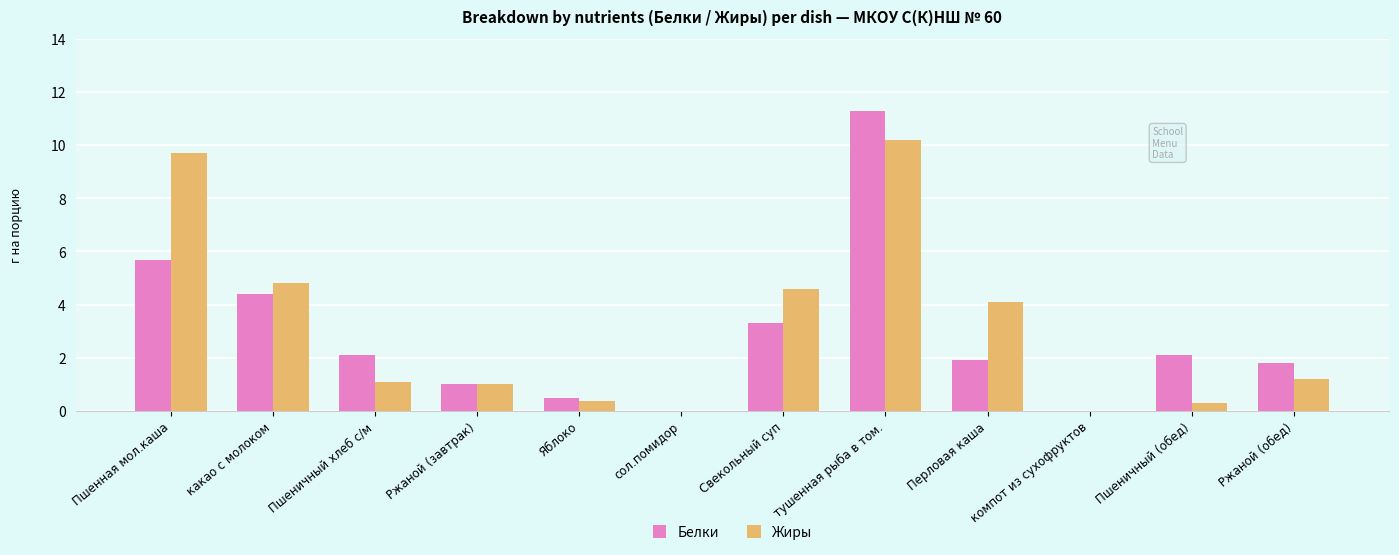

Which series changed the most between Ржаной (завтрак) and тушенная рыба в том.?

Белки